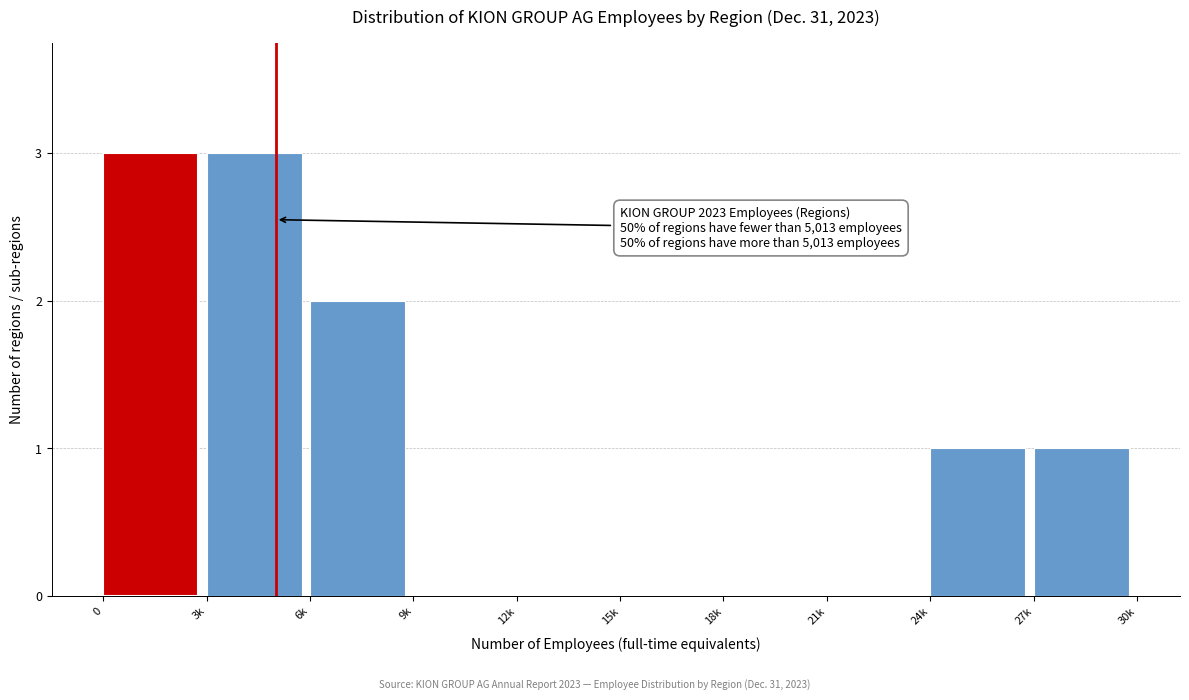

Reading left to right, what are all the values shown in this chart?

0=3	3k=3	6k=2	9k=0	12k=0	15k=0	18k=0	21k=0	24k=1	27k=1